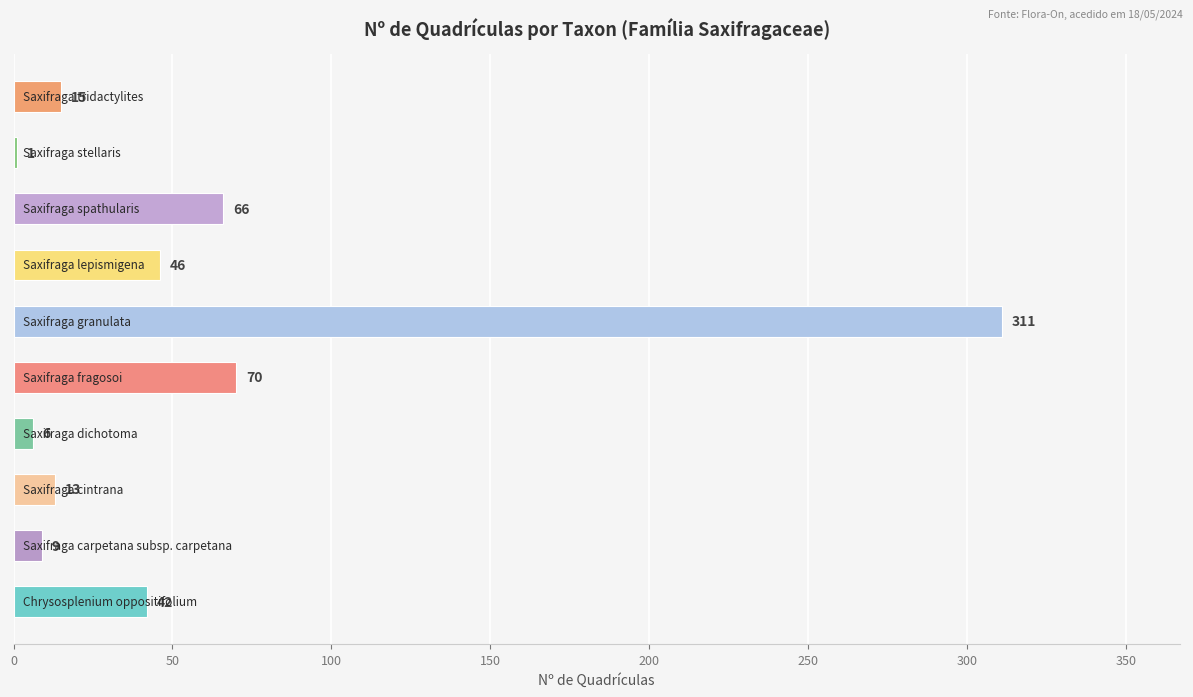

What is the maximum value shown in the chart?

311